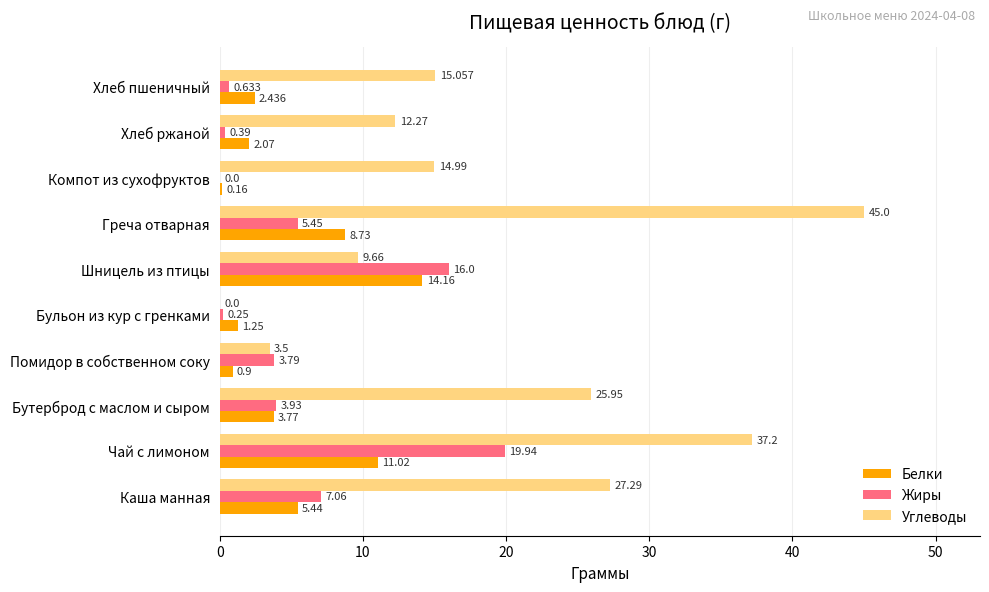

Which series has the largest total across all categories?

Углеводы